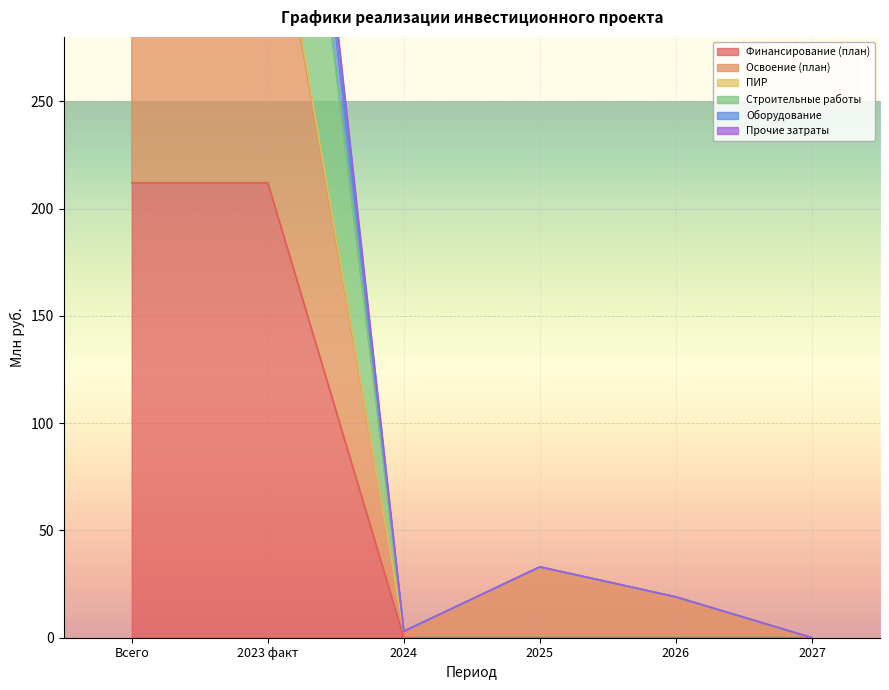

What is the sum of the Строительные работы values at 2027 and Всего?

616